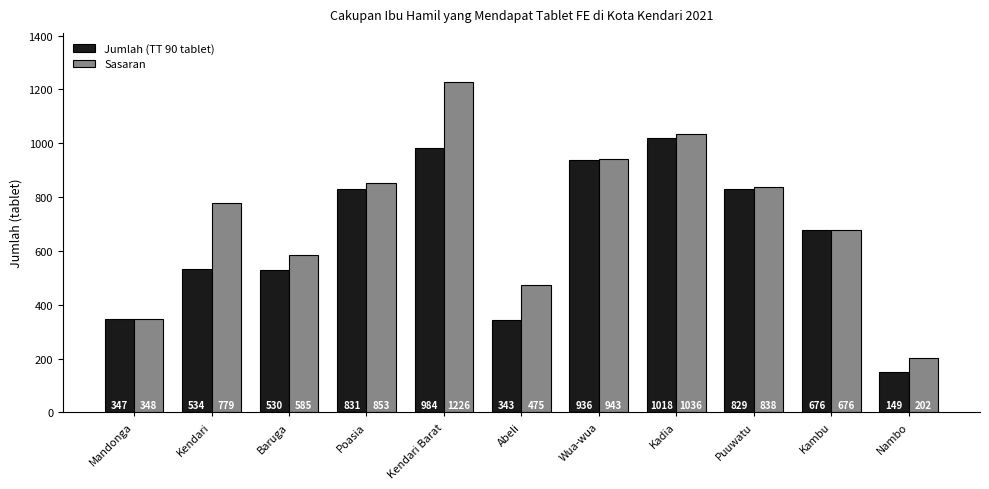

At how many categories does at least one series exceed 446?

9